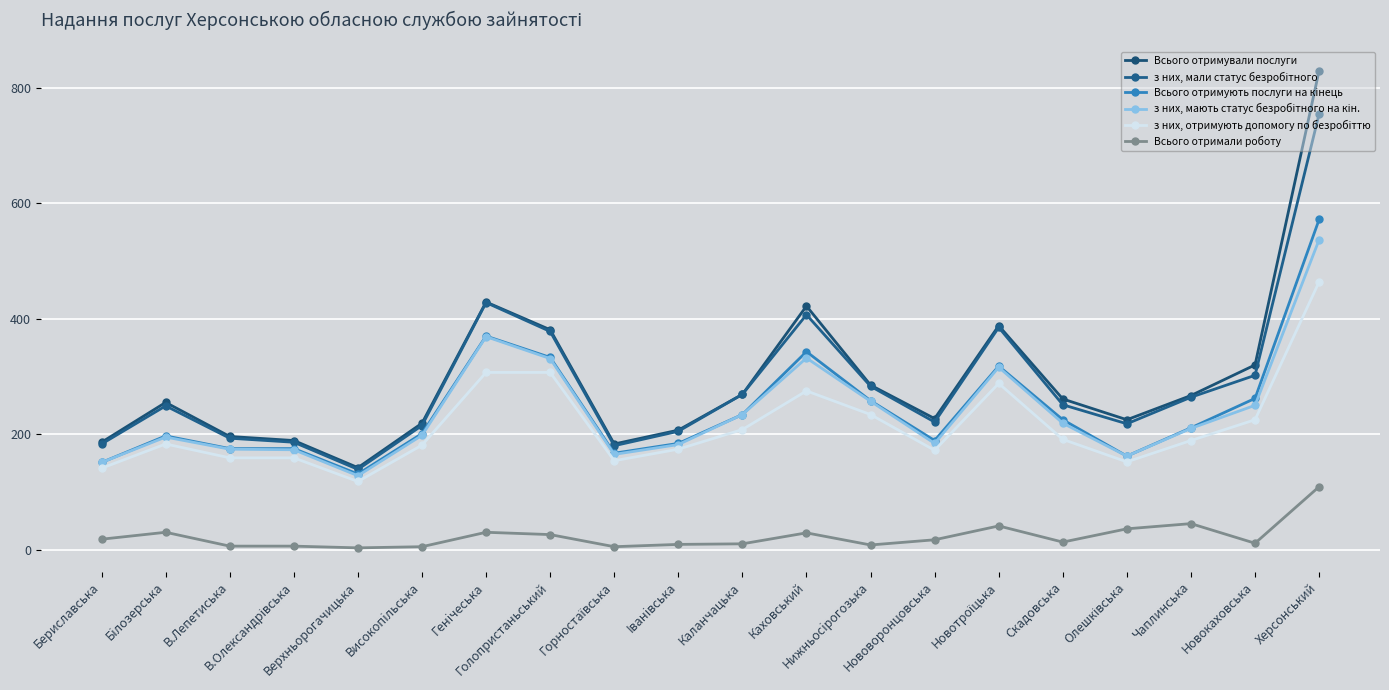

Which series has the largest total across all categories?

Всього отримували послуги